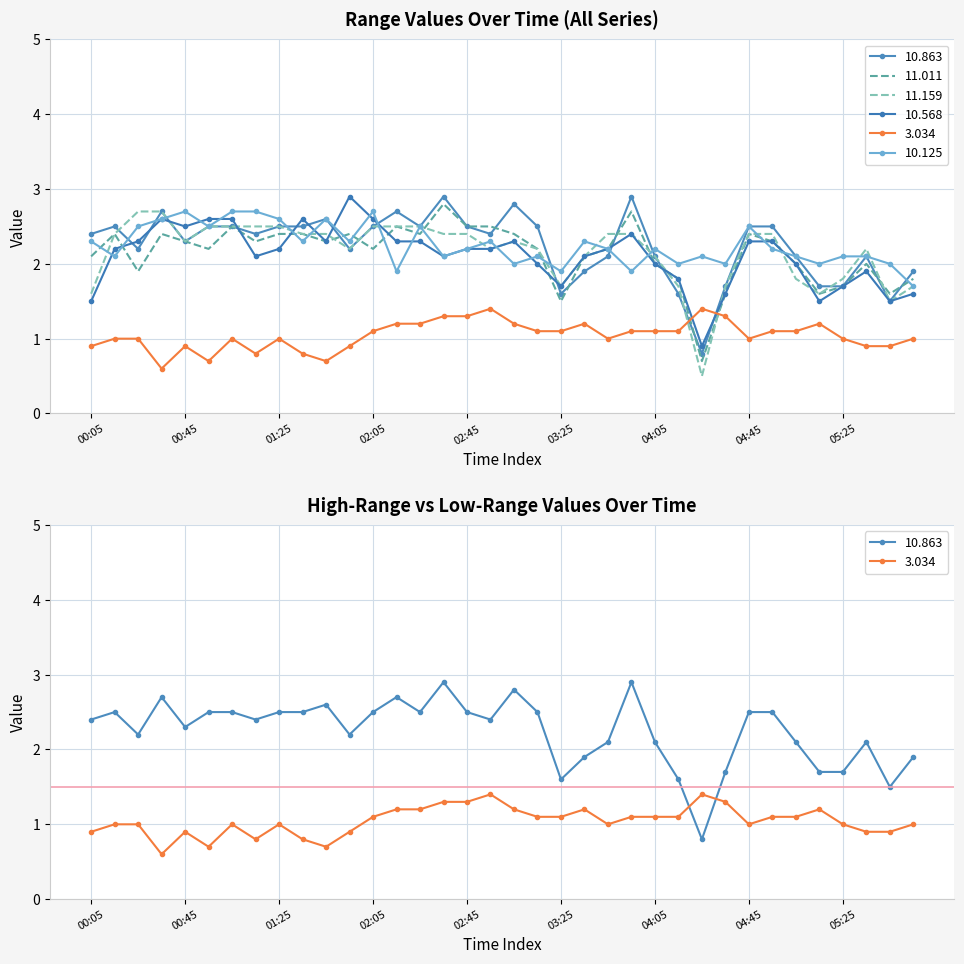

Is this an area chart (filled region under the line)?

No